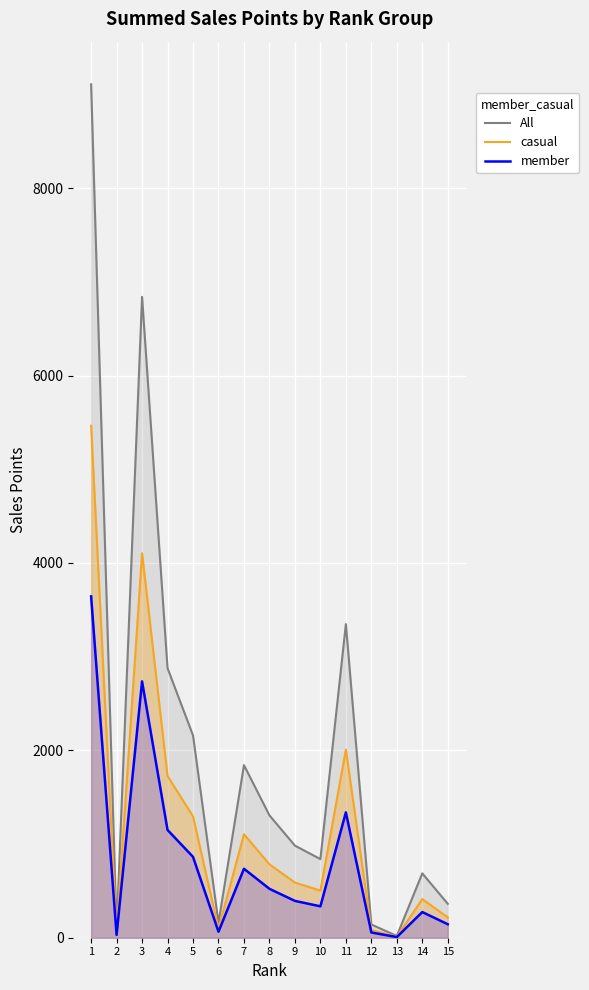

Rank the series by their maximum value, from lowest to highest.

member, casual, All